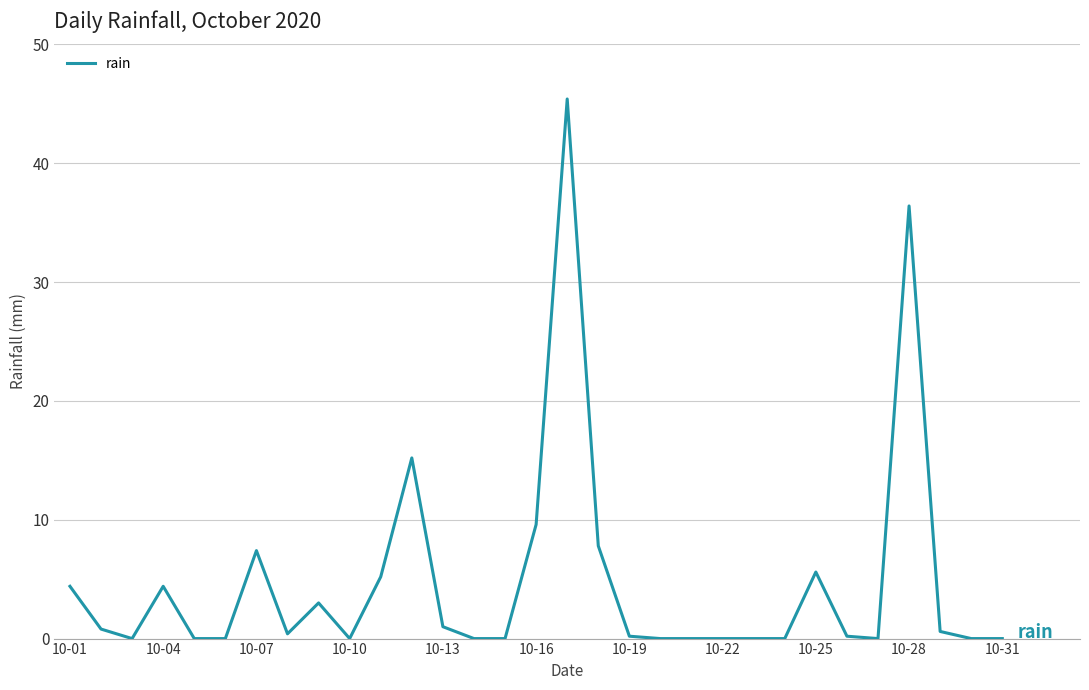

What is the greatest value displayed?

45.4